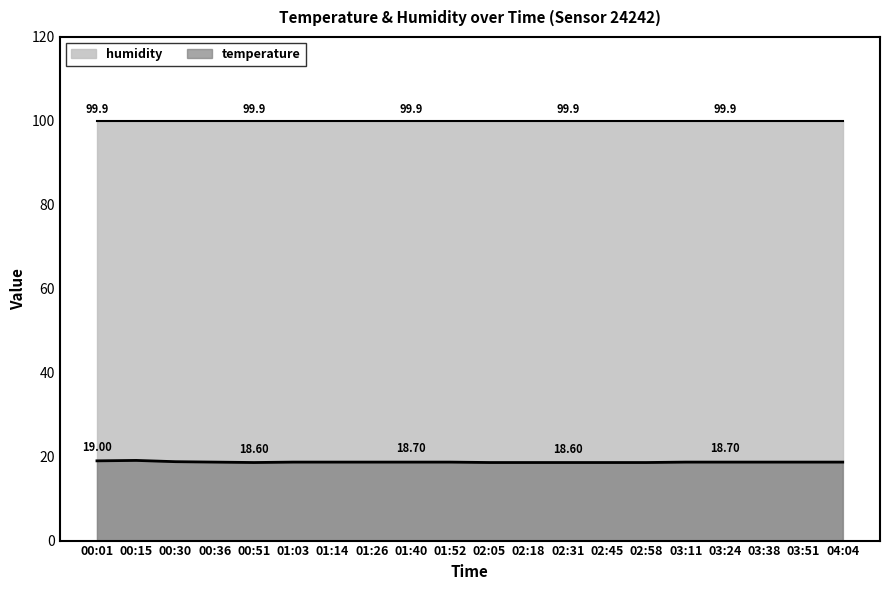

List the series in order of their peak value, highest first.

humidity, temperature